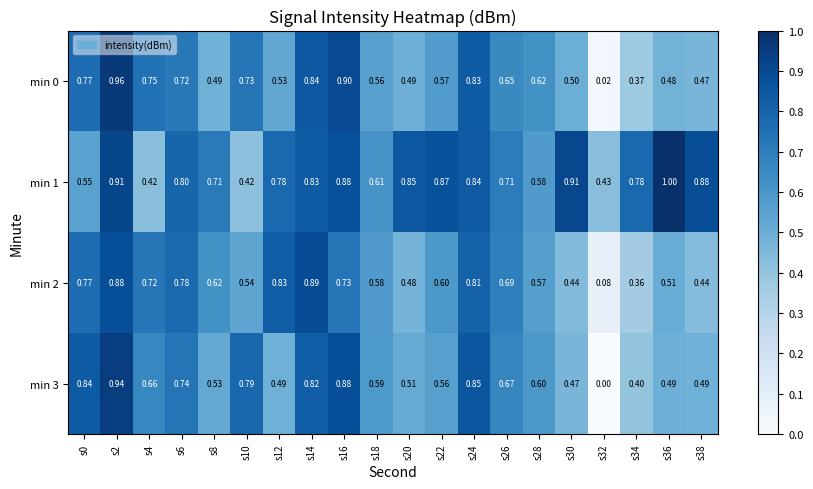

Is the value of min 2 at s10 greater than the value of min 3 at s8?

Yes